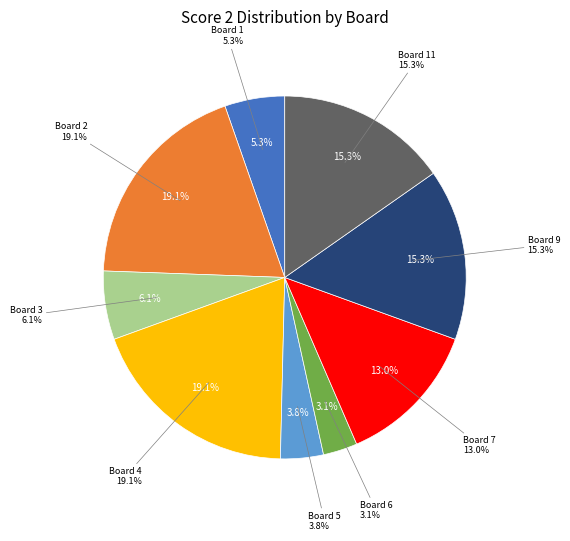

To the nearest percent, what is the combined percentage of Board 7 and Board 10?

13%